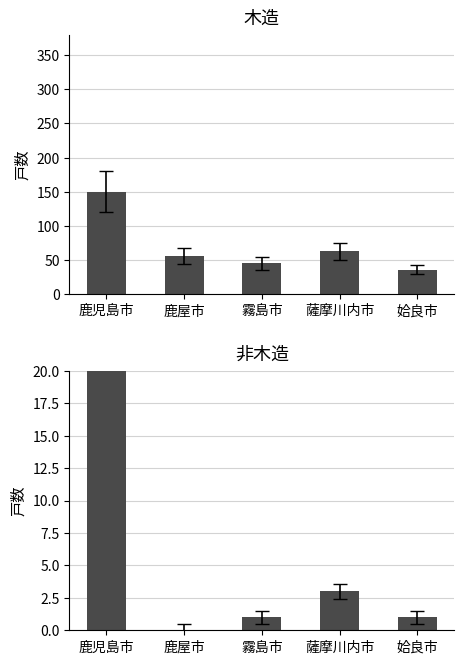

List the series in order of their peak value, lowest first.

木造 (Wooden), 非木造 (Non-wooden)